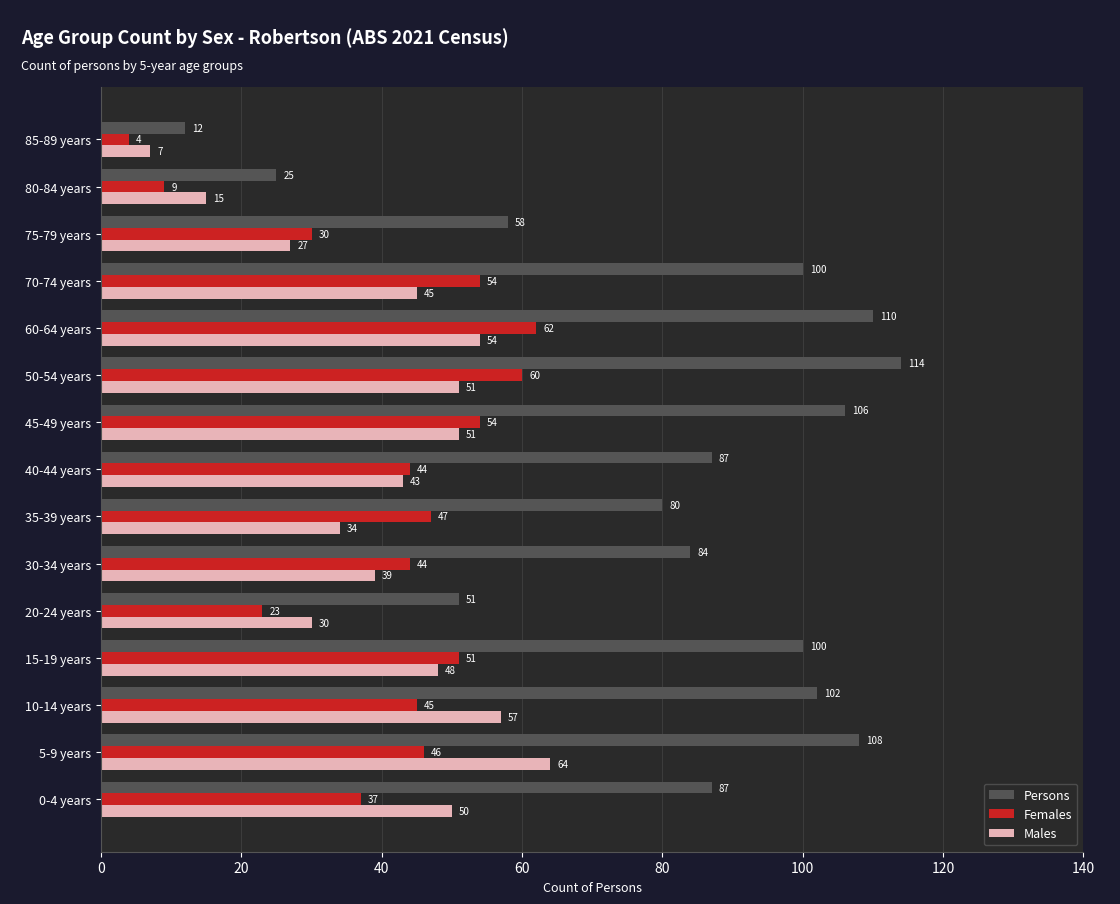

At which category is the sum across all series the highest?

60-64 years